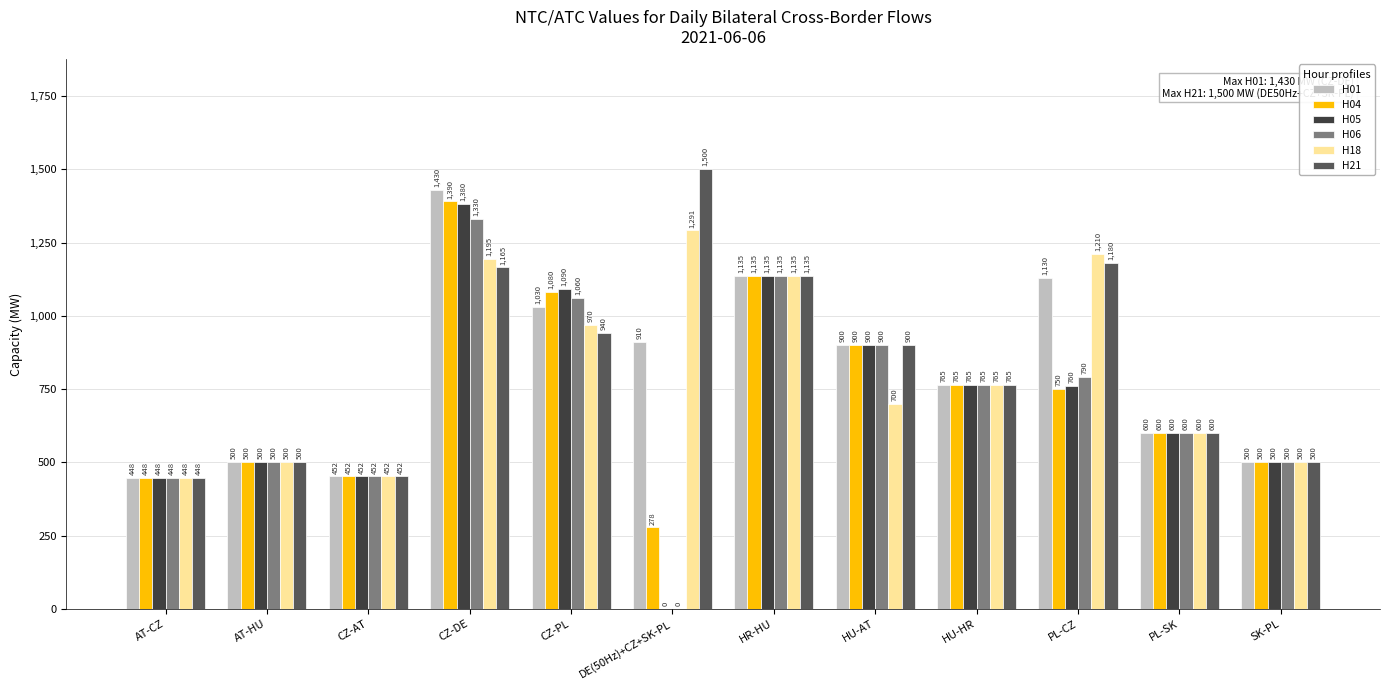

Which series has the largest total across all categories?

H21